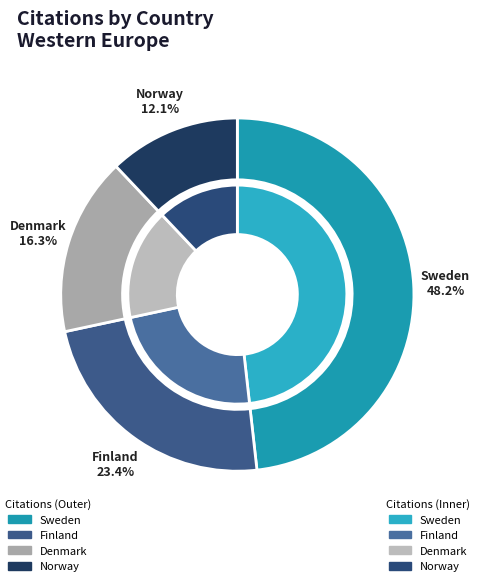

How much of the chart is everything except Sweden?

51.8%